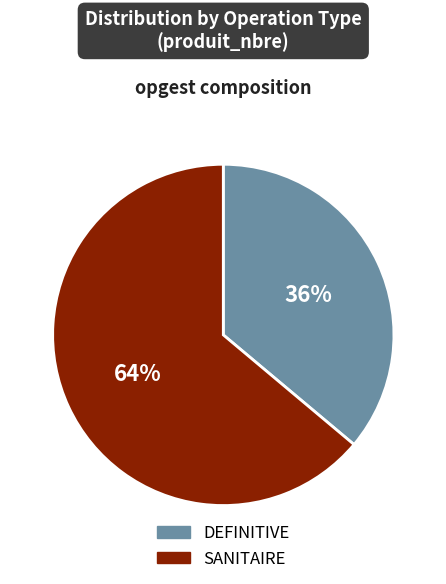

Combined, do DEFINITIVE and SANITAIRE account for over 50%?

Yes